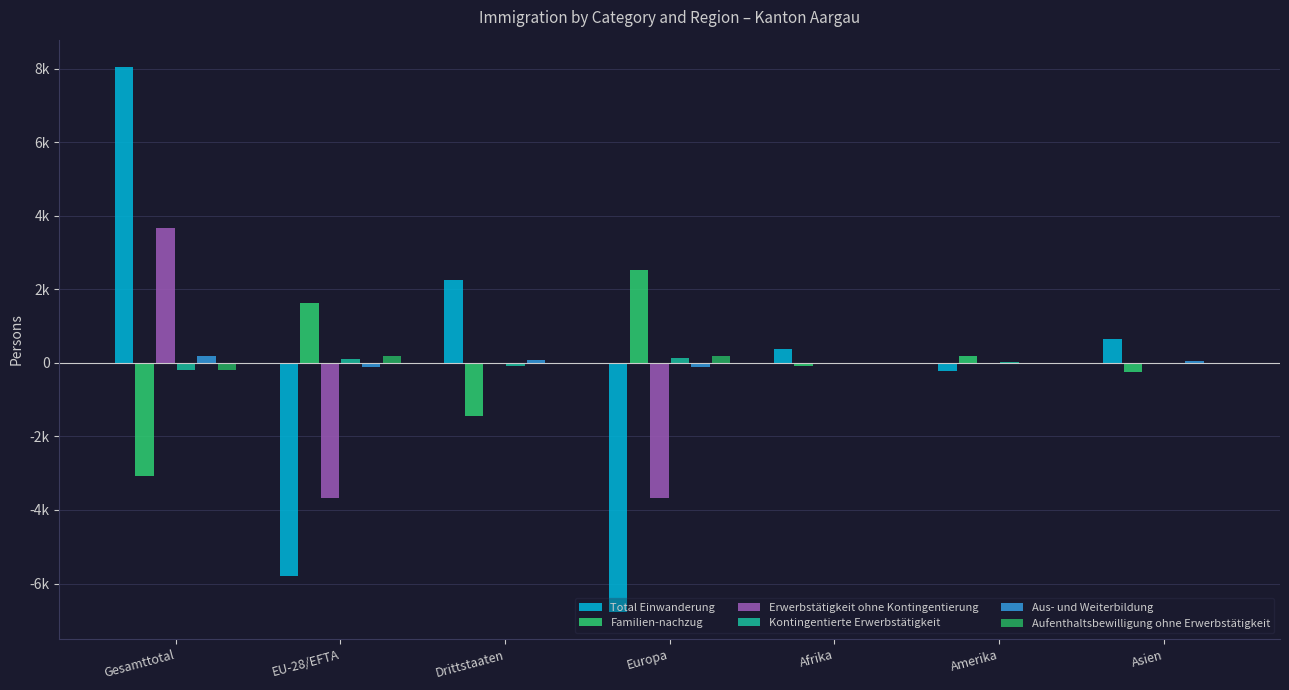

True or false: Aufenthaltsbewilligung ohne Erwerbstätigkeit has a value of -1 at Afrika.

False